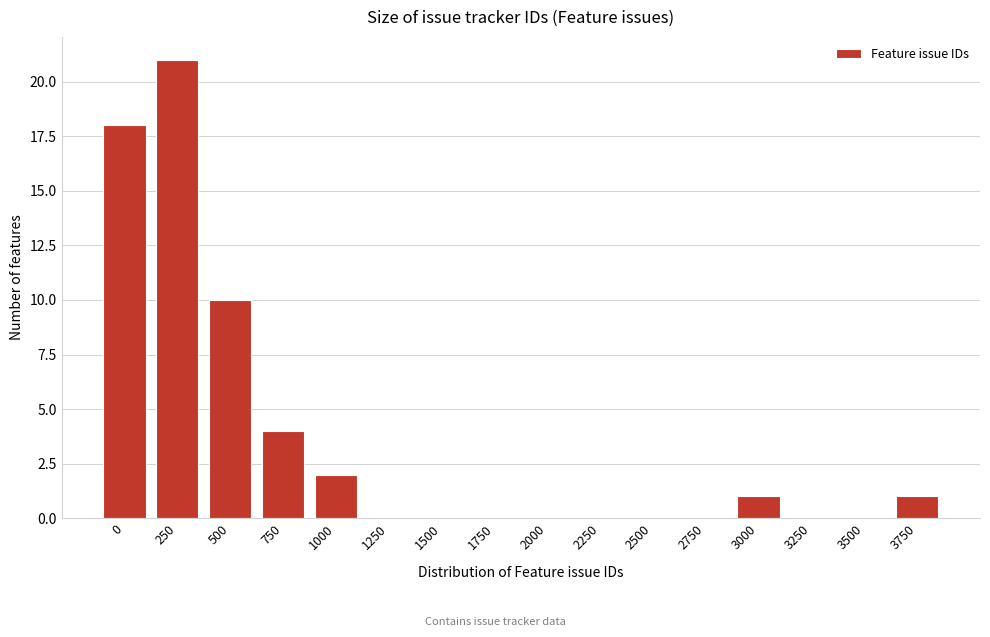

Reading left to right, extract all data points from this chart.

0=18	250=21	500=10	750=4	1000=2	1250=0	1500=0	1750=0	2000=0	2250=0	2500=0	2750=0	3000=1	3250=0	3500=0	3750=1